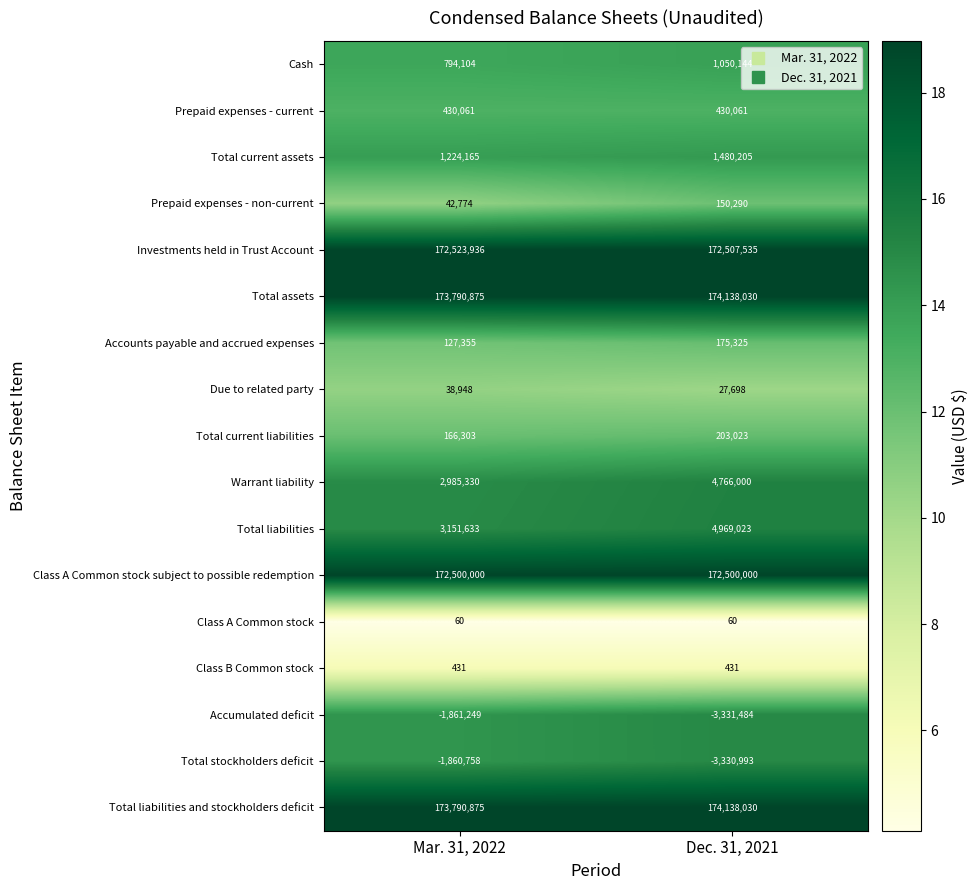

At how many categories does at least one series exceed 5?

2